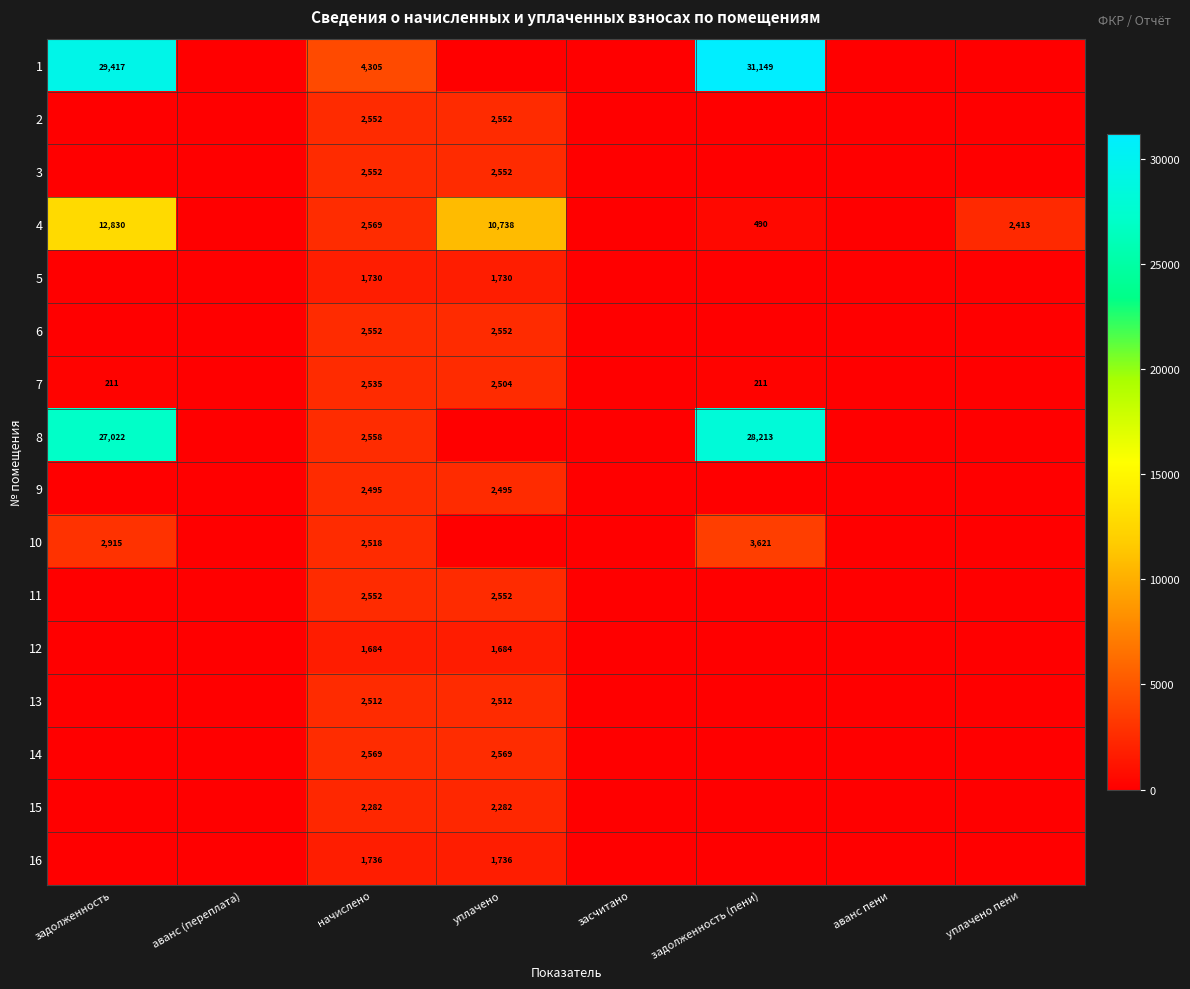

What is the difference between the highest and lowest values at начислено?

2621